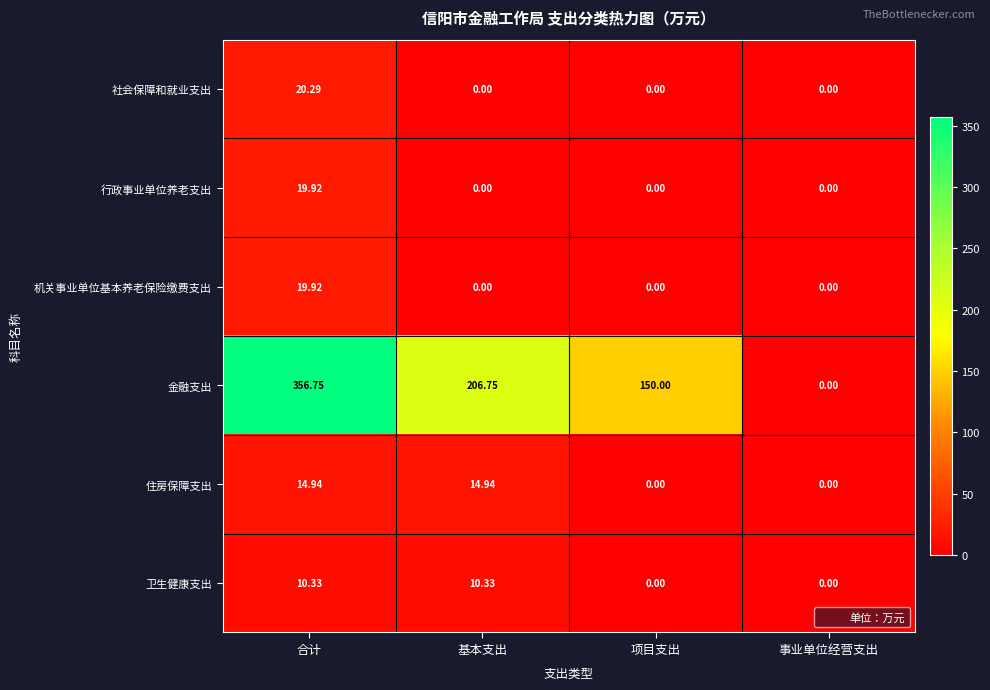

Where is 金融支出 nearest to the value 178?

项目支出